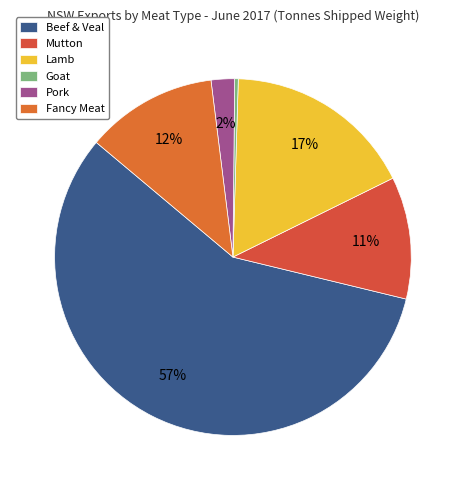

What portion of the pie excludes Fancy Meat?

88.1%